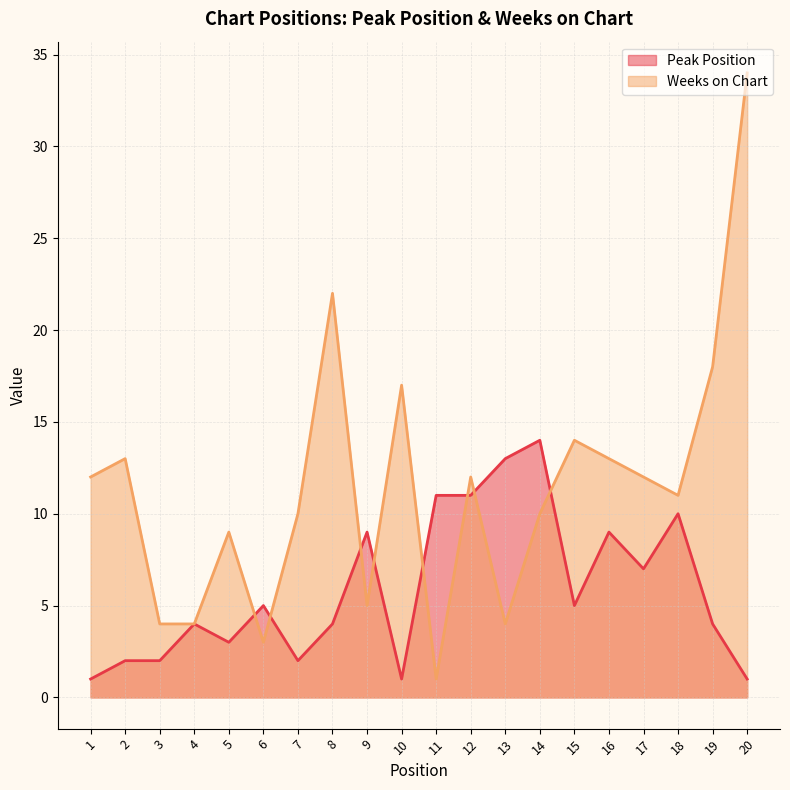

Which series has the largest total across all categories?

Weeks on Chart